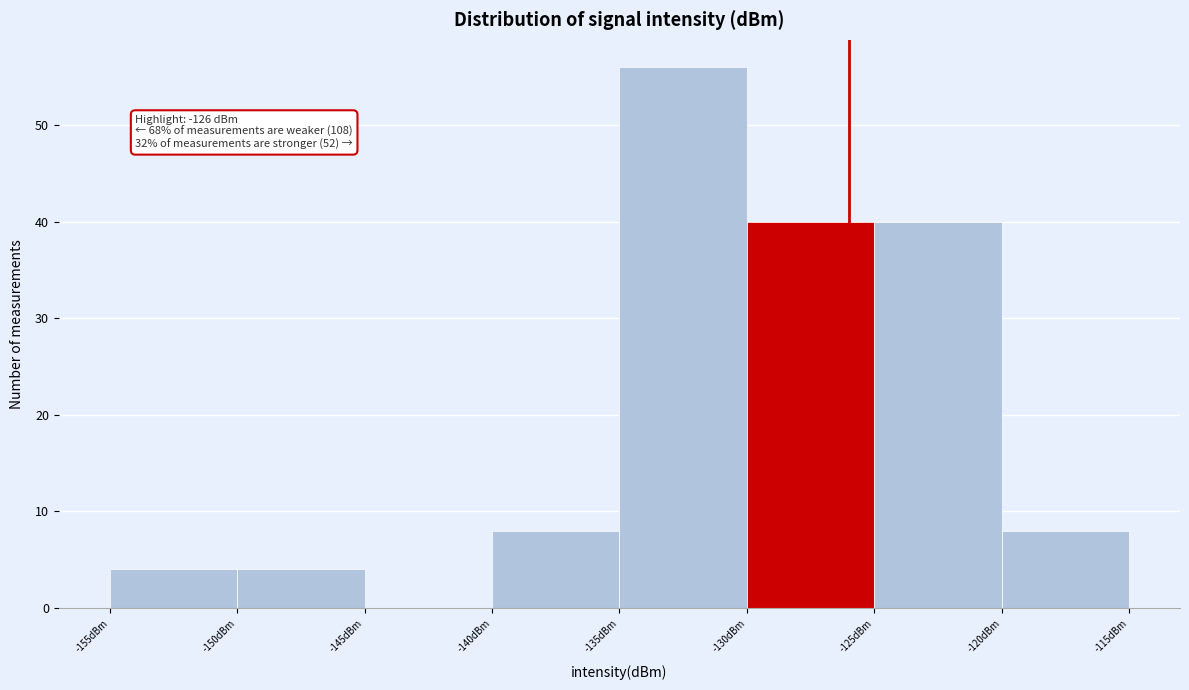

Over which range of the x-axis is the bar tallest?

-135 to -130